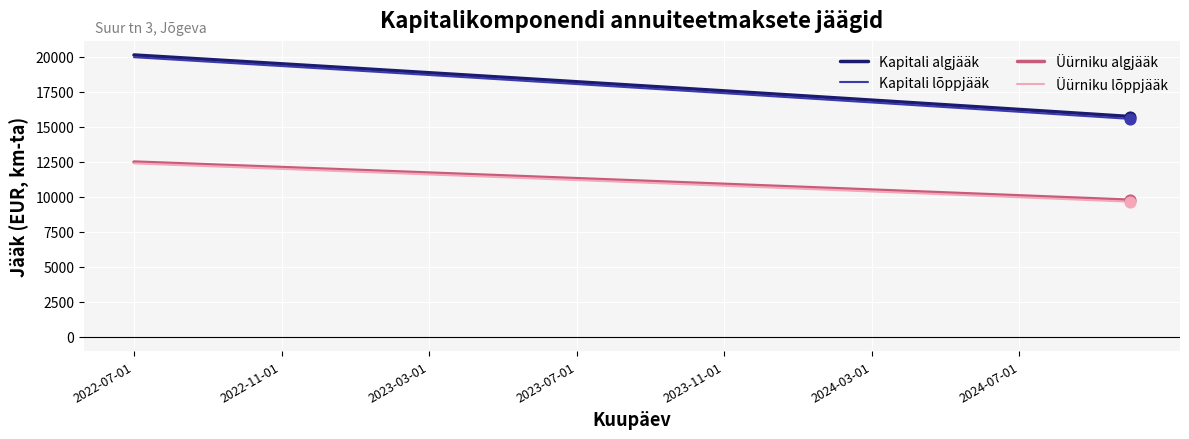

What is the lowest value of the Üürniku lõppjääk series?

9663.2